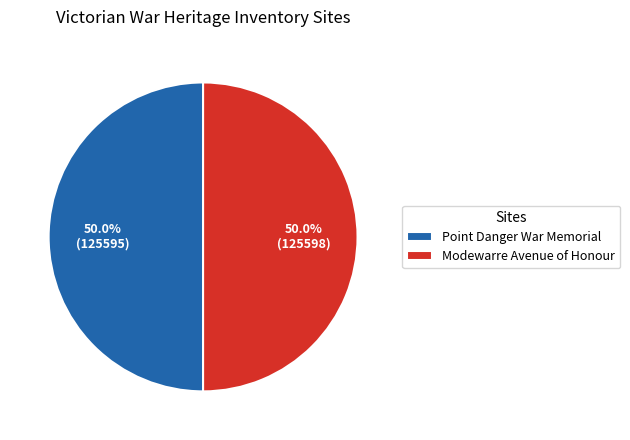

What portion of the pie excludes Modewarre Avenue of Honour?

50.0%